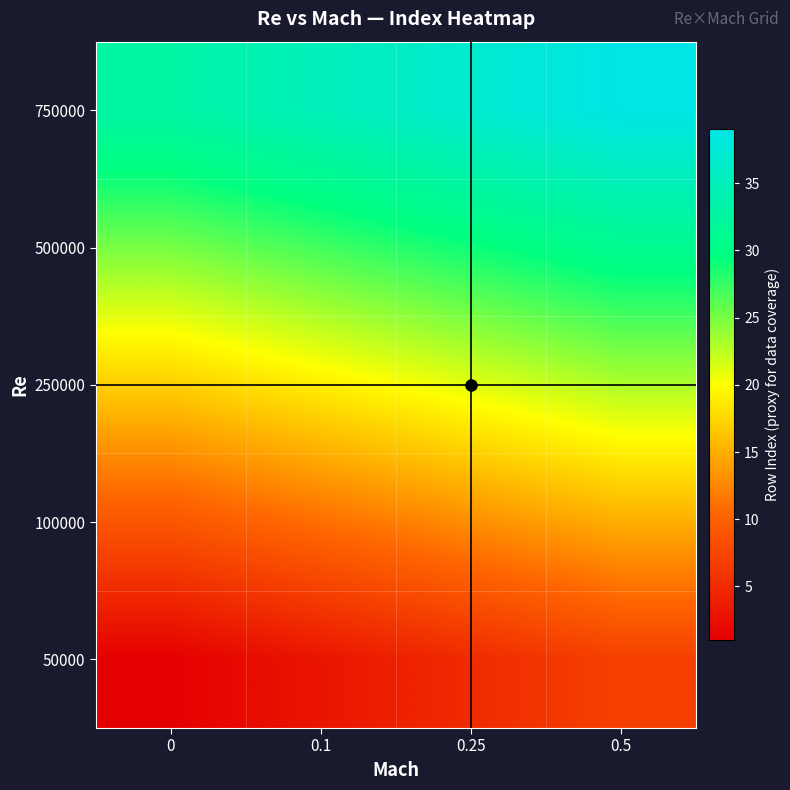

Reading right to left, what are all the values shown in this chart?

50000: 0.5=7	0.25=5	0.1=3	0=1
100000: 0.5=15	0.25=13	0.1=11	0=9
250000: 0.5=23	0.25=21	0.1=19	0=17
500000: 0.5=31	0.25=29	0.1=27	0=25
750000: 0.5=39	0.25=37	0.1=35	0=33